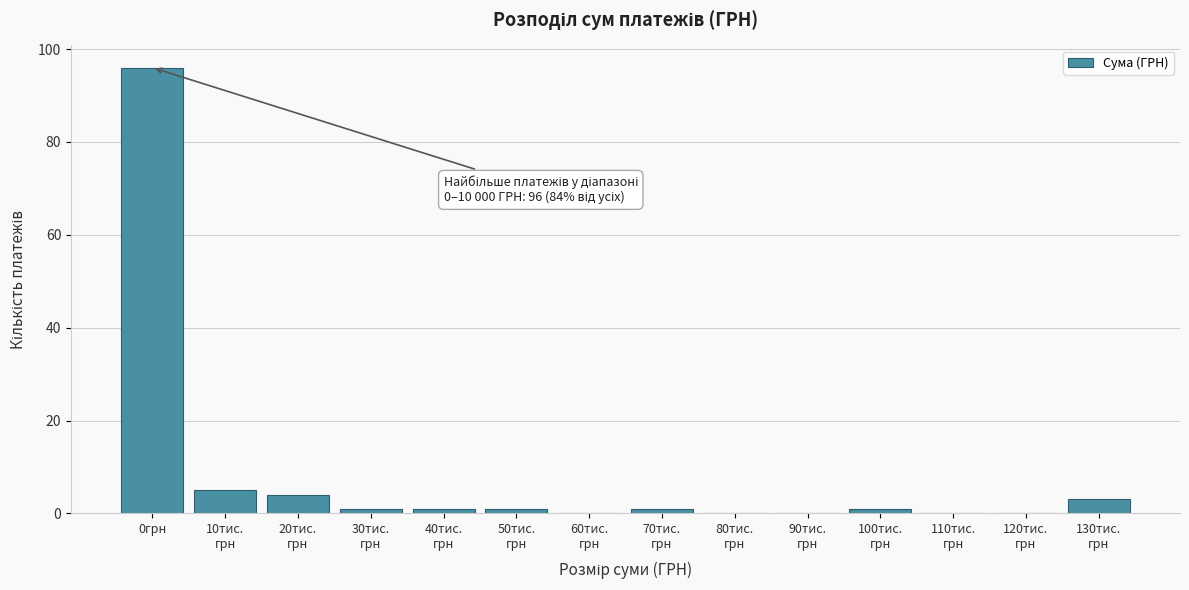

What is the sum of all values?

113